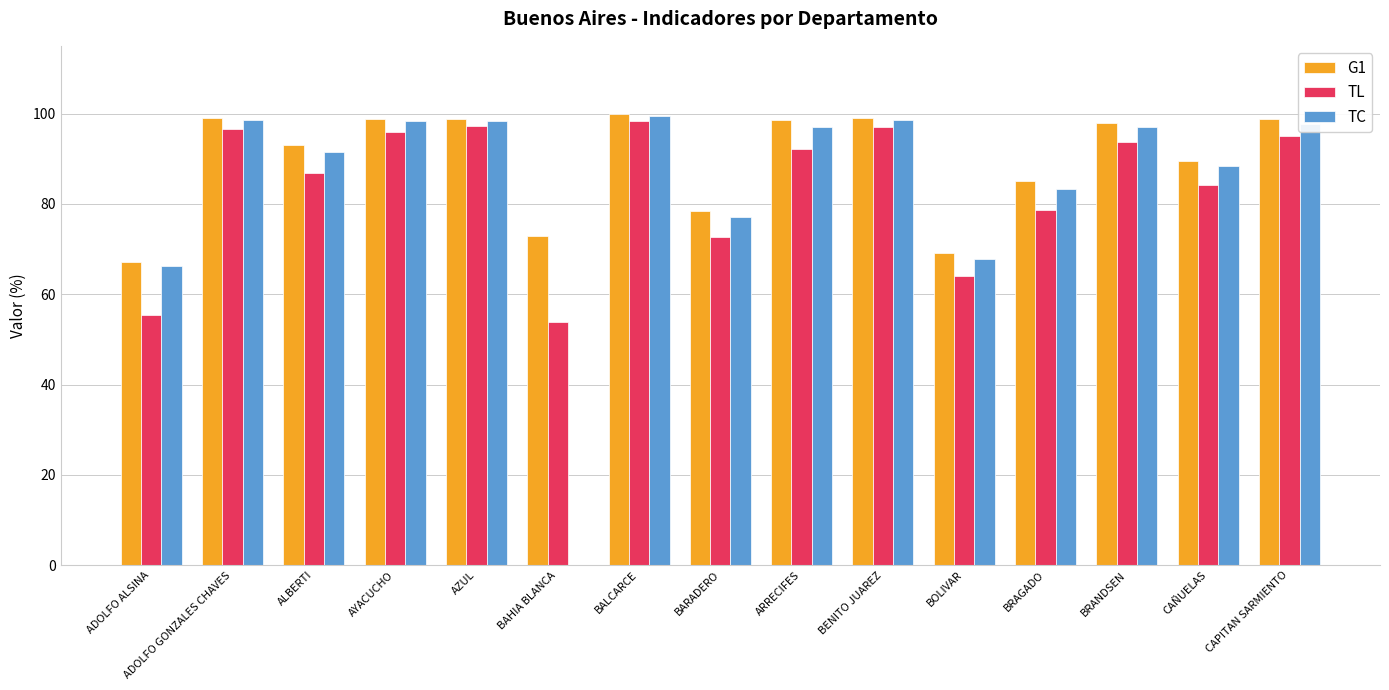

What is the maximum value for TL?

98.3